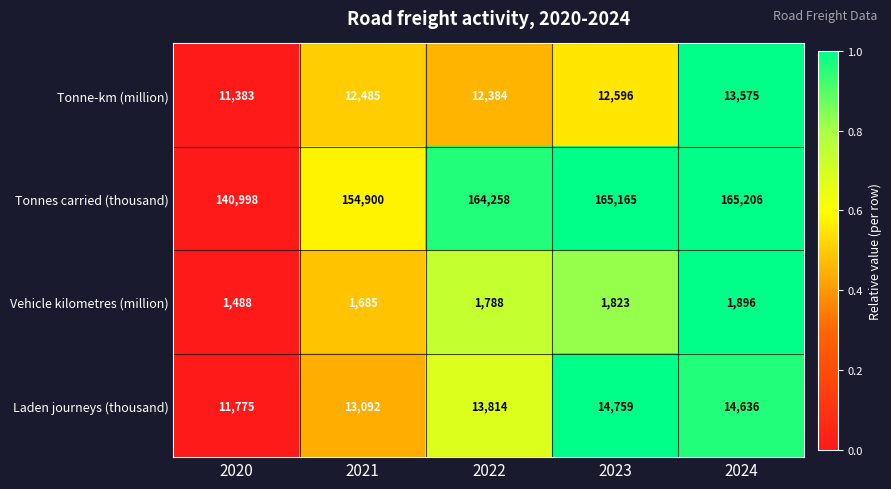

How many data points does each series have?

5